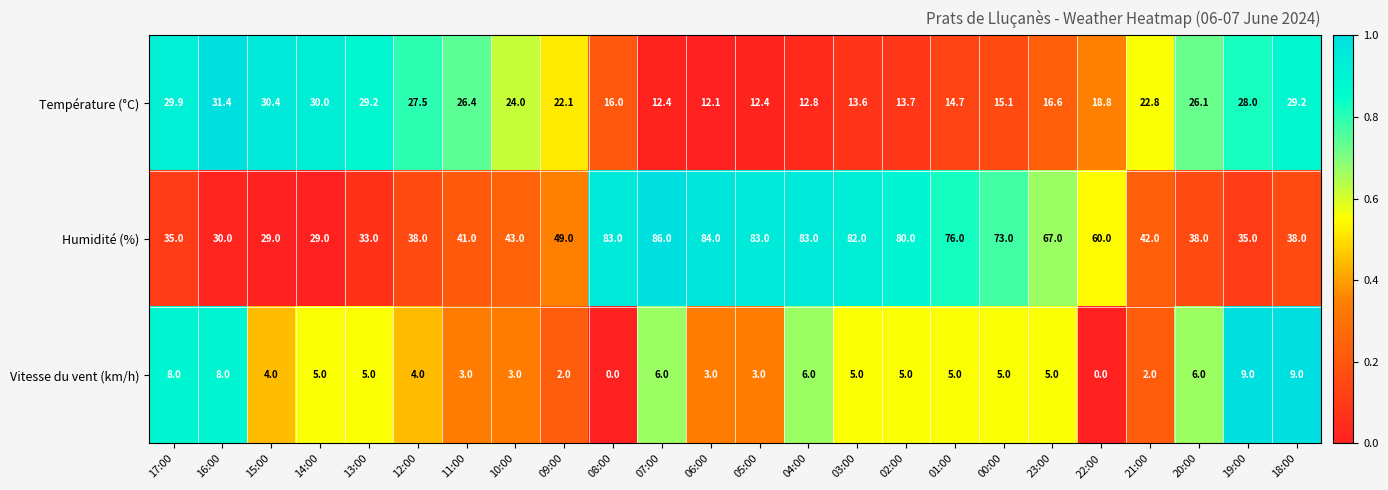

What is the difference between the Humidité (%) values at 07:00 and 06:00?

2.0